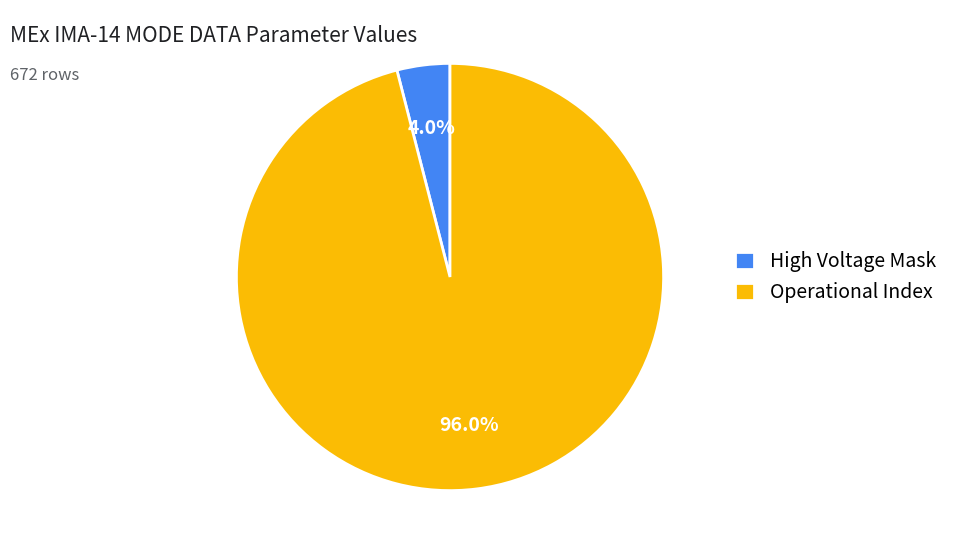

Which slice is the largest?

Operational Index